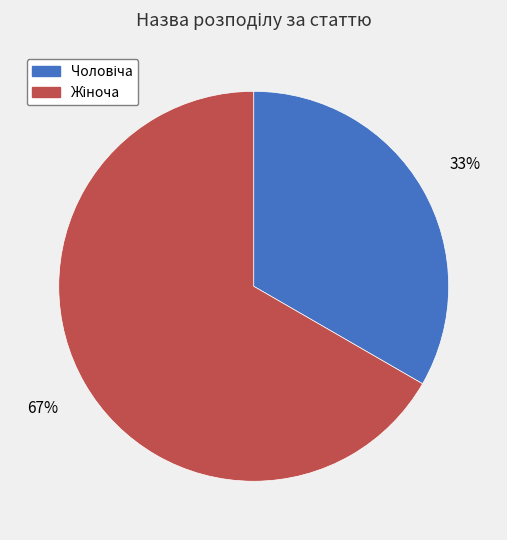

To the nearest percent, what is the average slice percentage?

50%